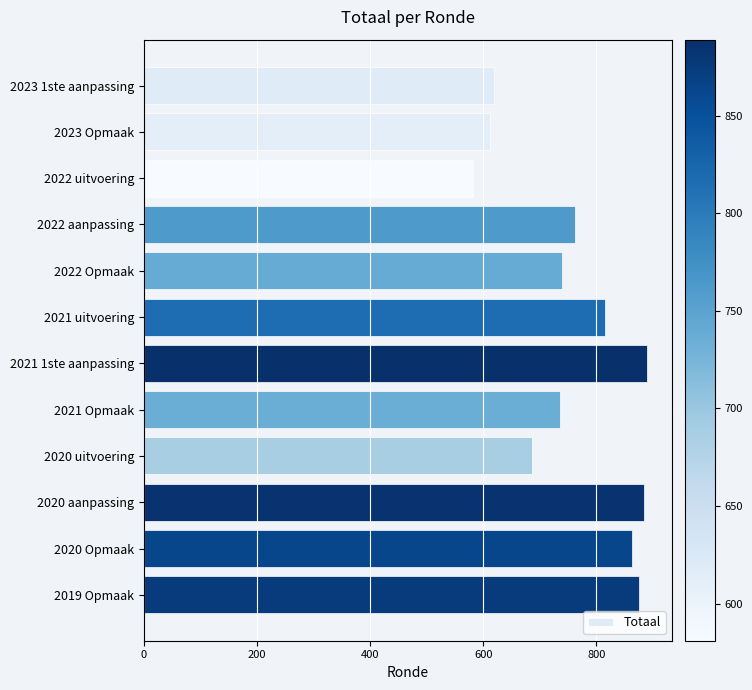

What is the label of the 7th bar from the bottom?

2021 uitvoering